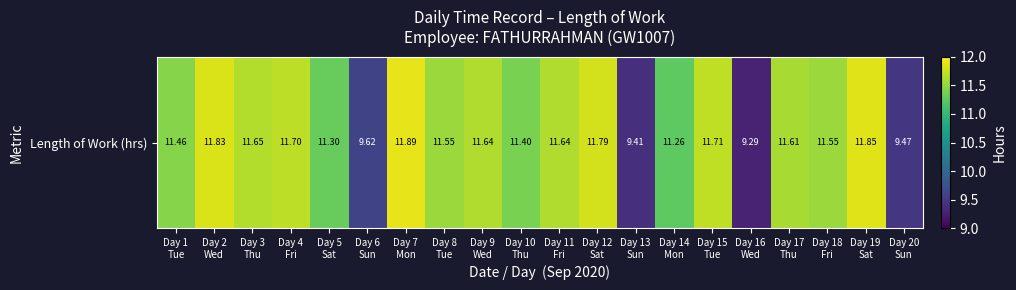

Is it true that the value at Day 11
Fri is 6.2?

False